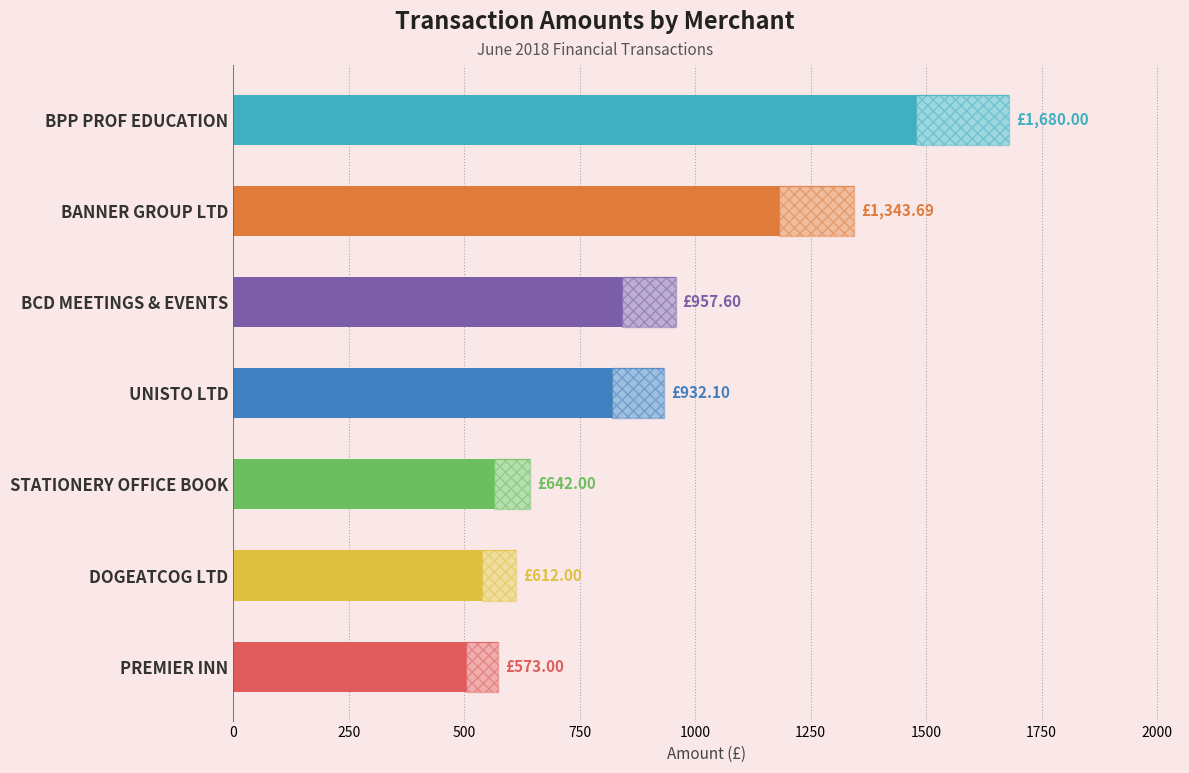

What is the smallest value displayed?

573.0